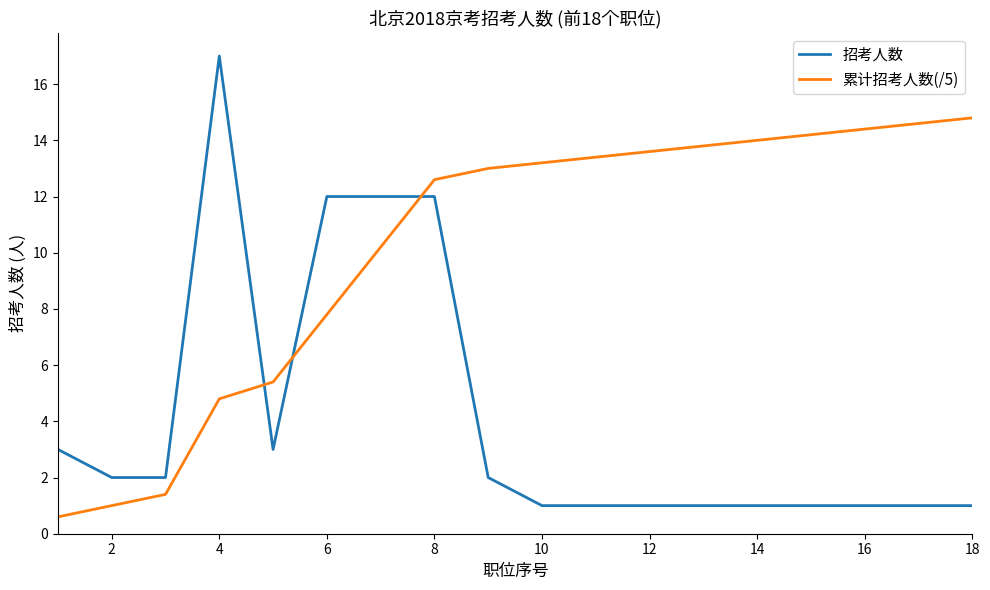

Which series has the widest spread of values?

招考人数